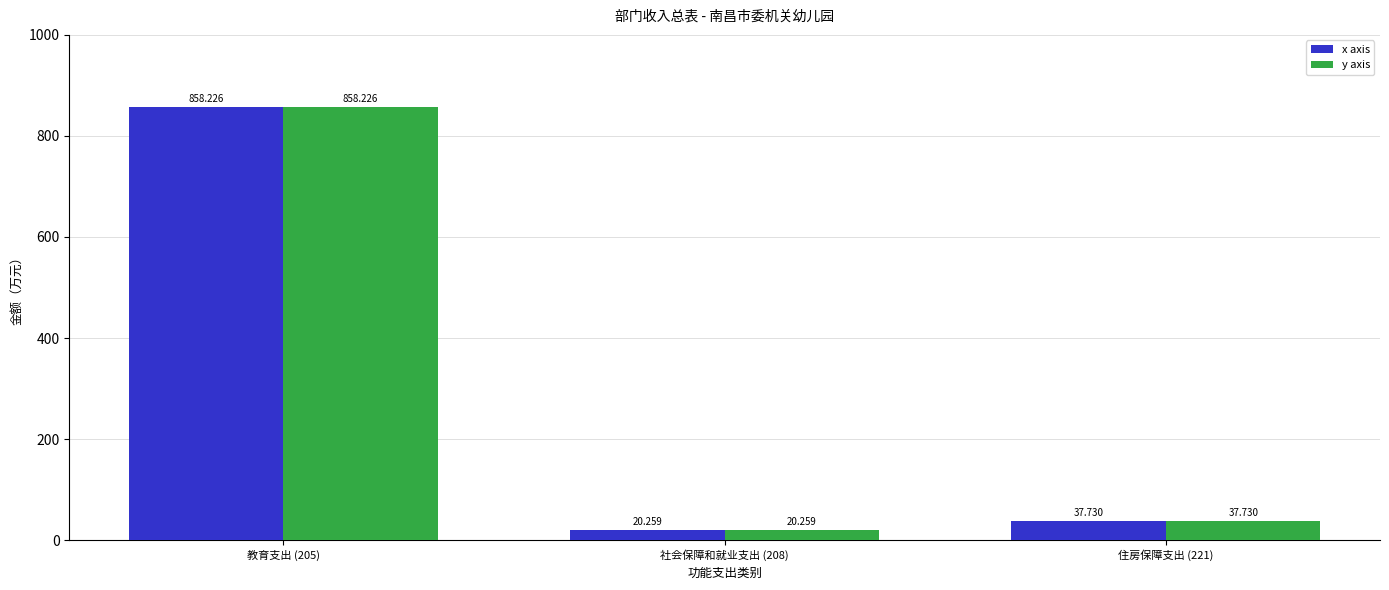

What position from the left is 住房保障支出 (221)?

3